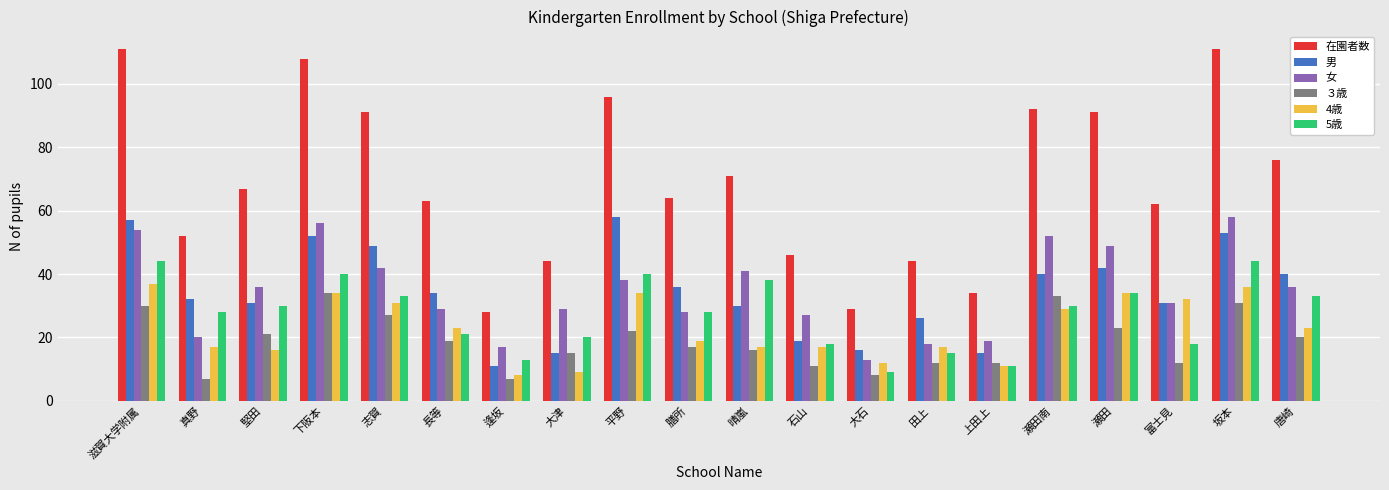

What is the greatest value displayed?

111